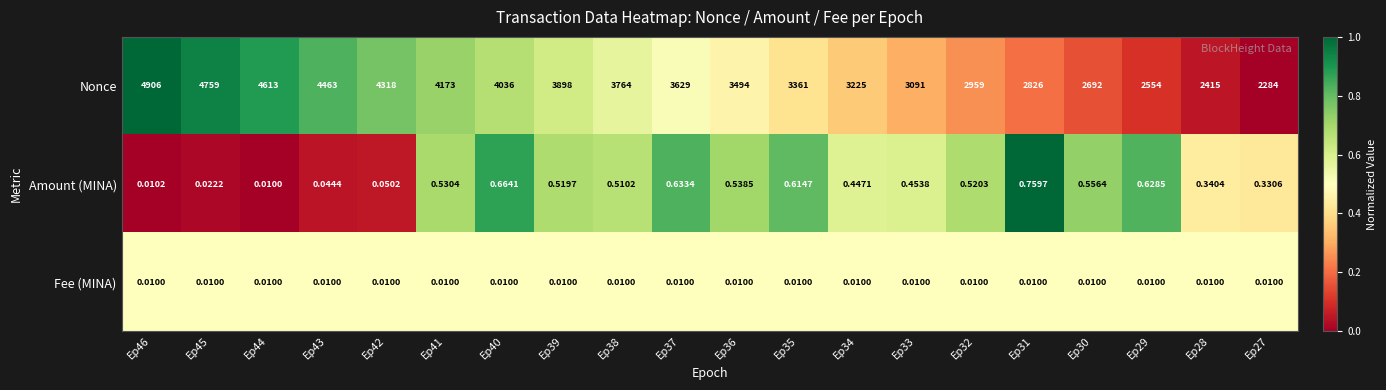

Which series changed the most between Ep44 and Ep29?

Nonce